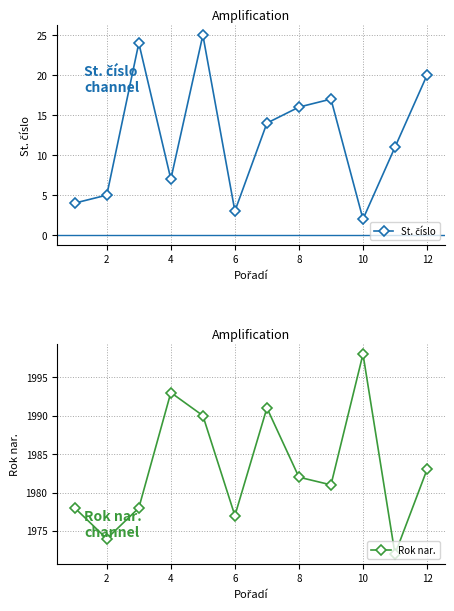

What are all the series names shown in the legend?

St. číslo, Rok nar.